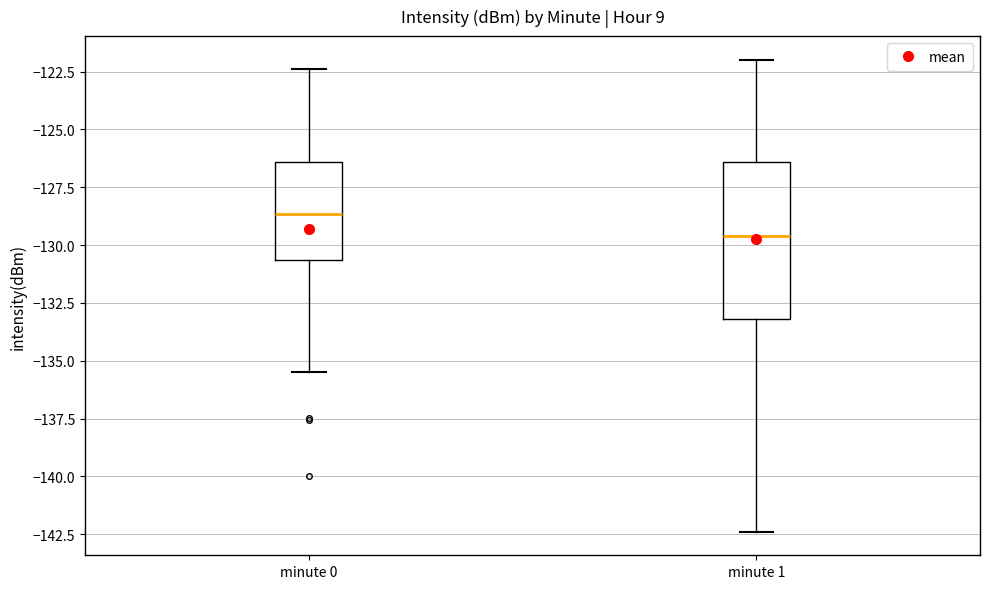

Which box has the lowest median line?

minute 1